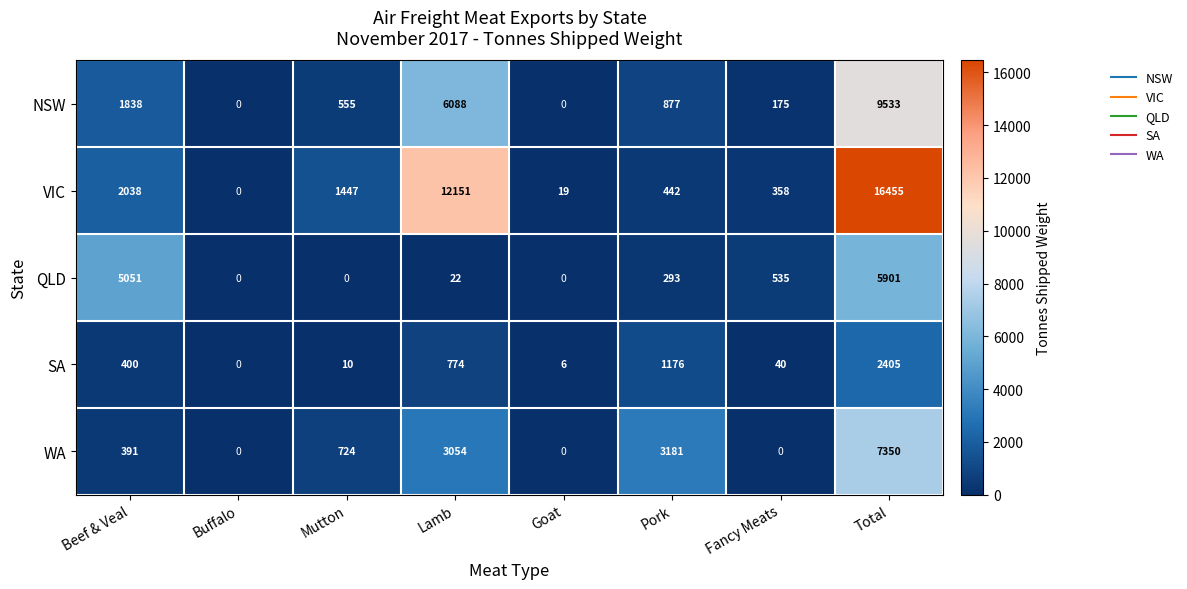

How many series are shown in this chart?

5